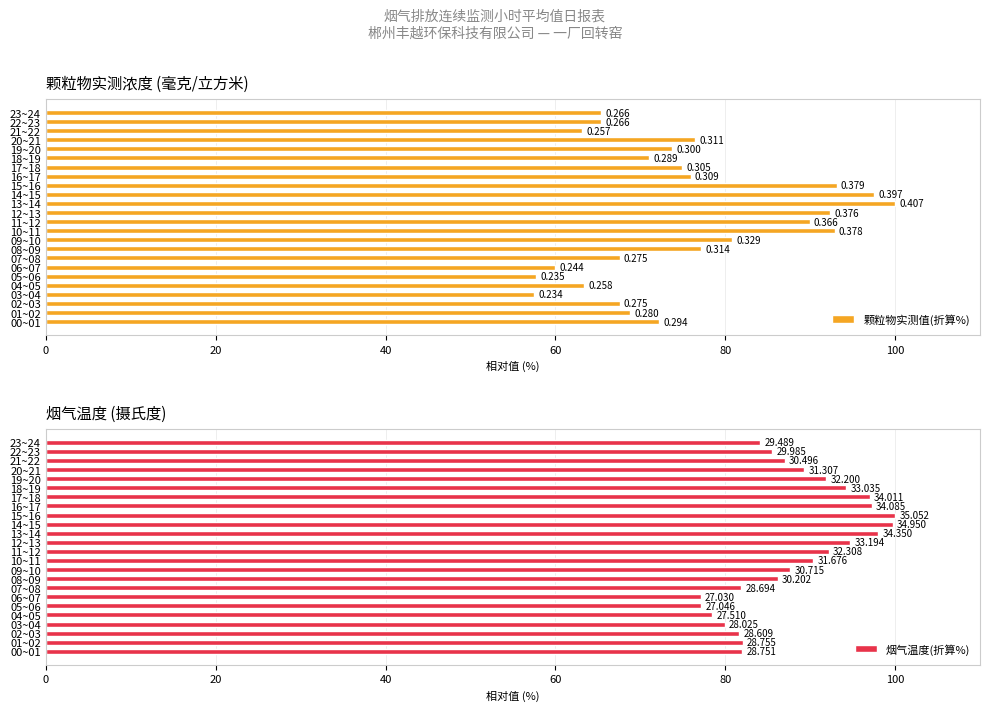

At how many categories does at least one series exceed 65?

24